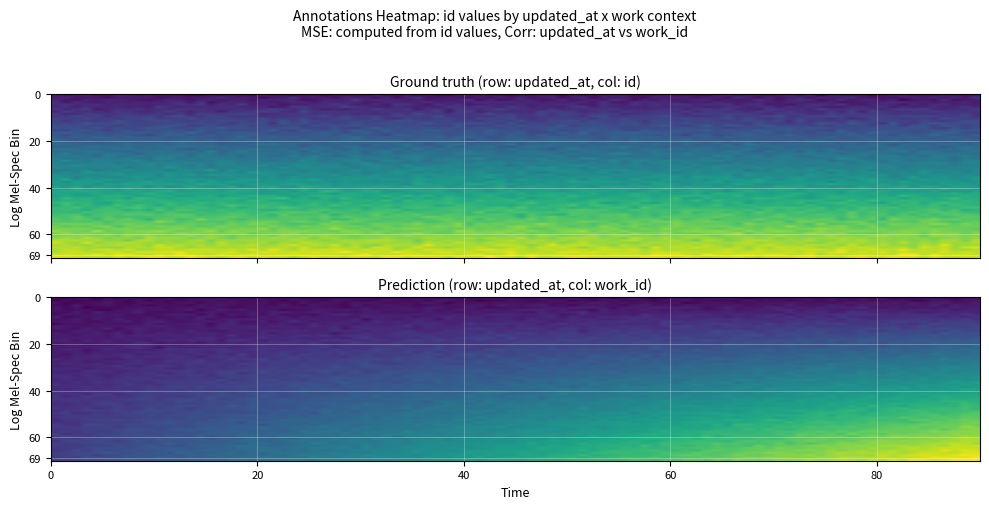

Which has a higher value, 1 or 0?

1